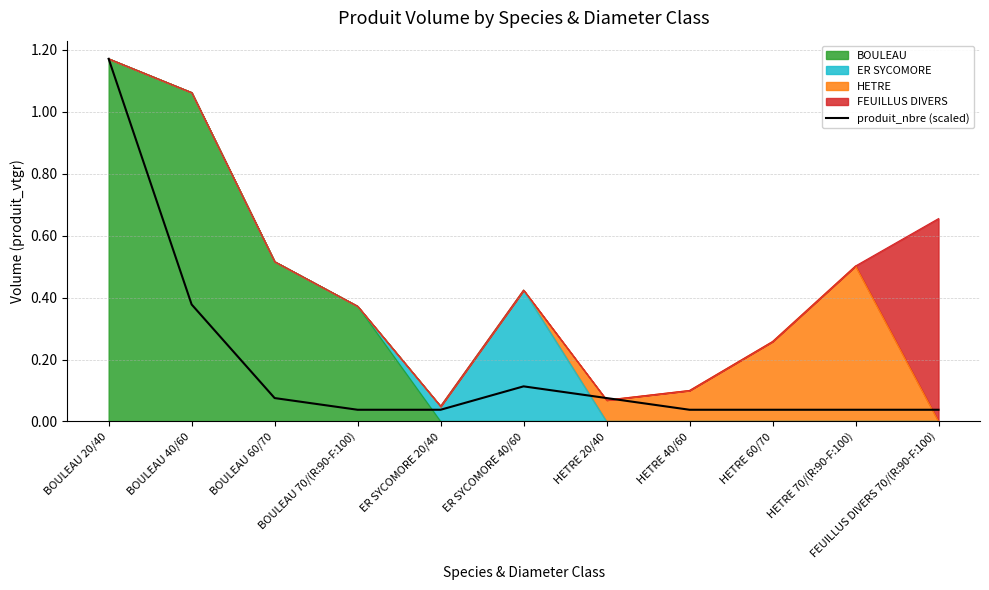

Reading left to right, transcribe all the data shown in this chart.

BOULEAU 20/40=1.2	BOULEAU 40/60=0.4	BOULEAU 60/70=0.1	BOULEAU 70/(R:90-F:100)=0.0	ER SYCOMORE 20/40=0.0	ER SYCOMORE 40/60=0.1	HETRE 20/40=0.1	HETRE 40/60=0.0	HETRE 60/70=0.0	HETRE 70/(R:90-F:100)=0.0	FEUILLUS DIVERS 70/(R:90-F:100)=0.0